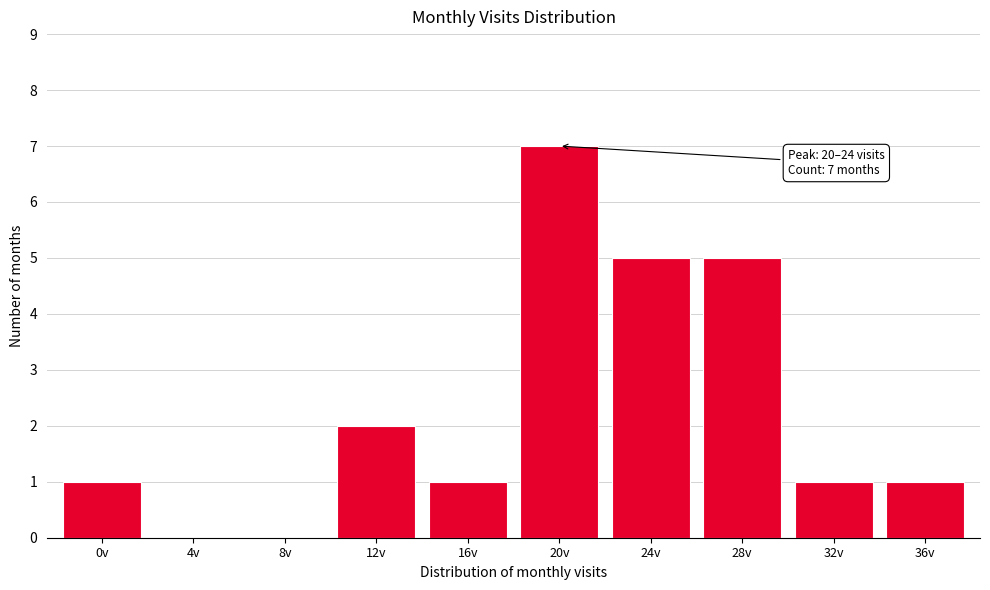

Reading left to right, what are all the values shown in this chart?

0v=1	4v=0	8v=0	12v=2	16v=1	20v=7	24v=5	28v=5	32v=1	36v=1